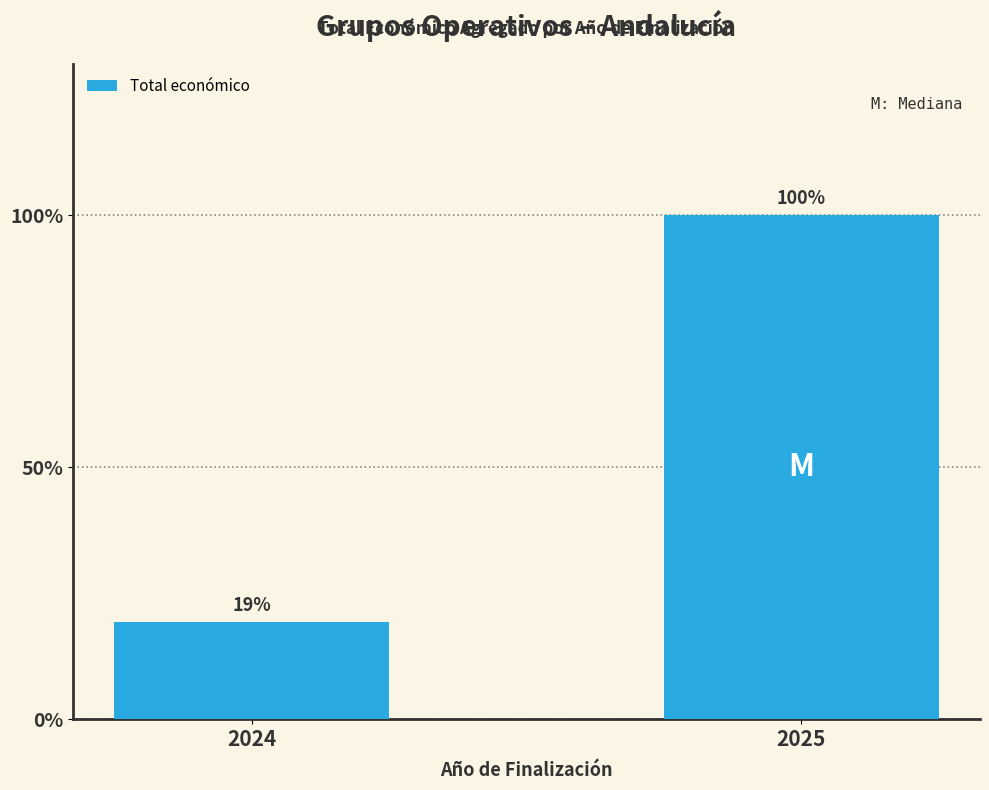

True or false: the data shows 27.5 at 2024.

False